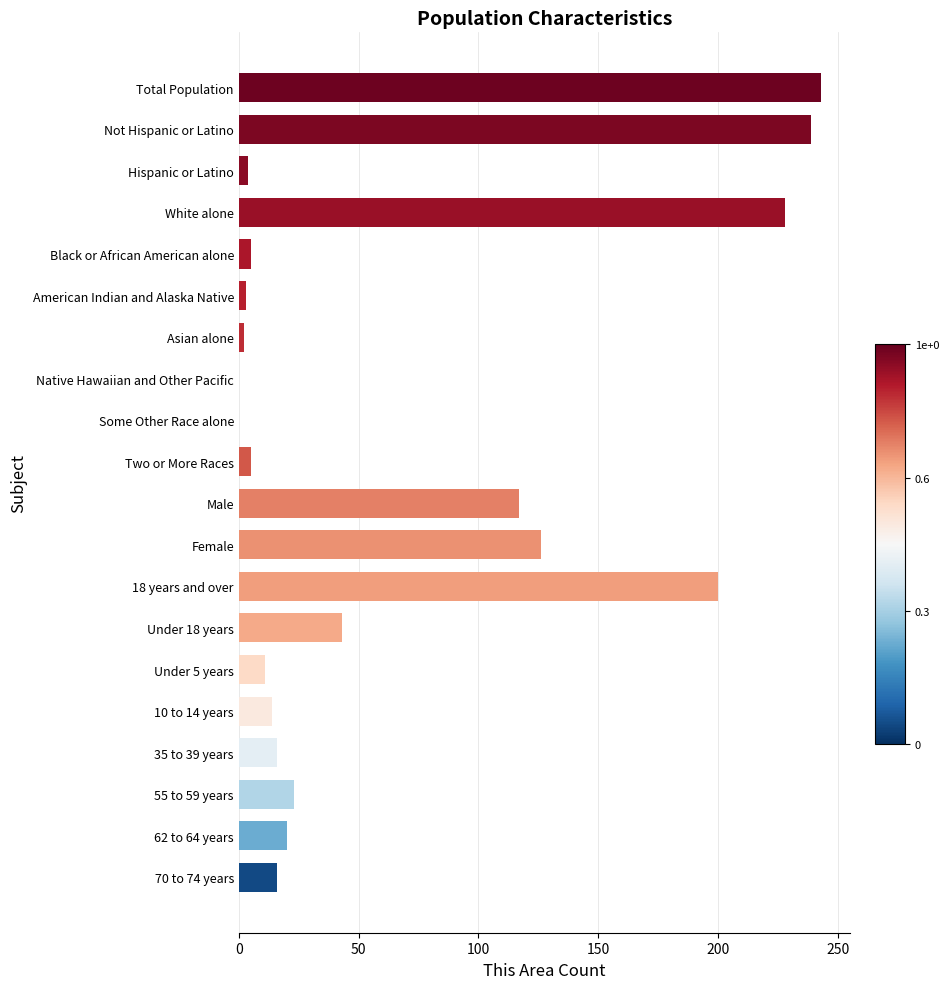

True or false: the data shows 211 at Female.

False